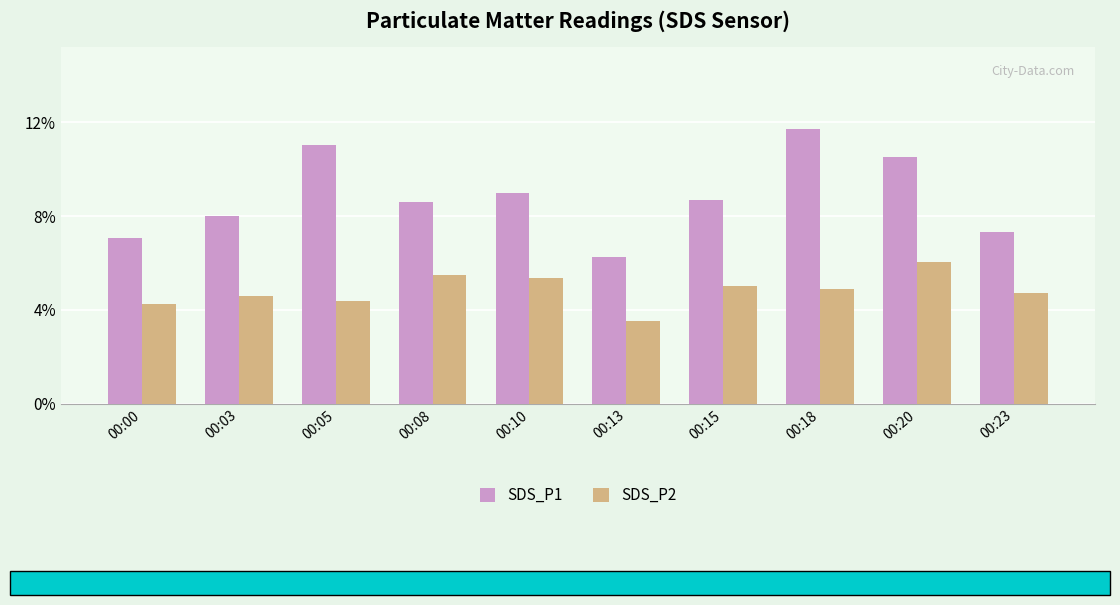

What is the difference between the SDS_P2 values at 00:03 and 00:08?

0.9